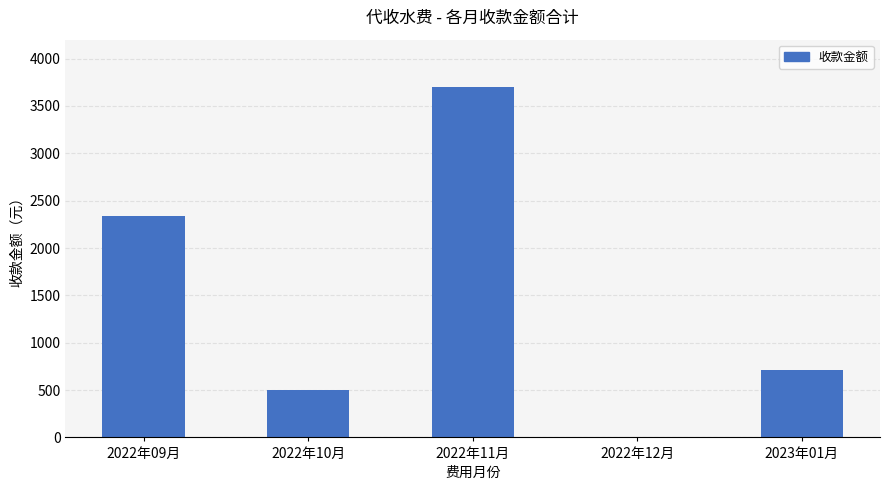

What is the sum of all values?

7252.3